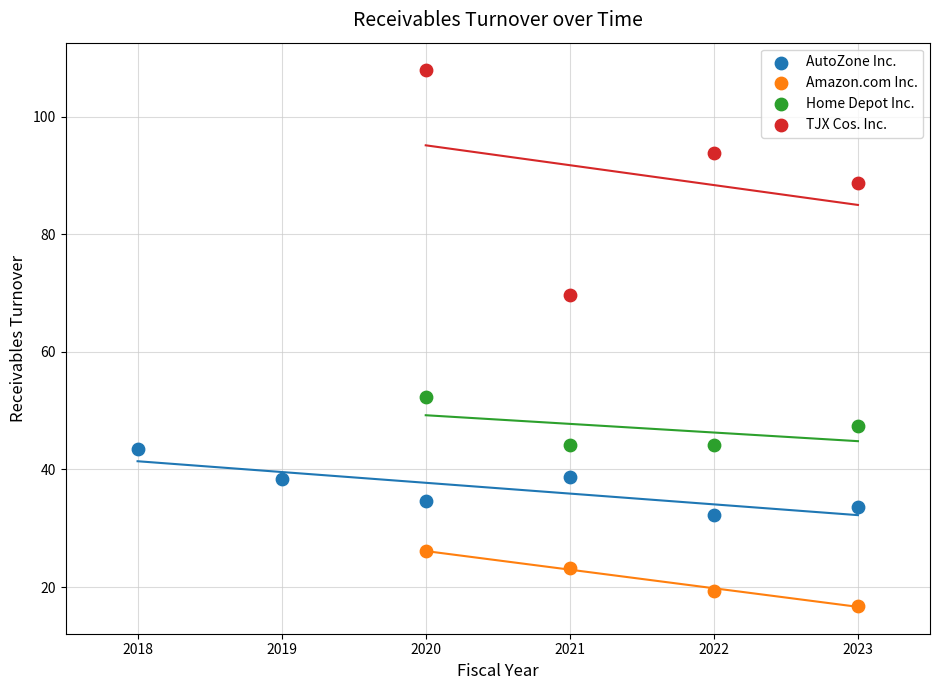

Which series contains the lowest Y value?

Amazon.com Inc.